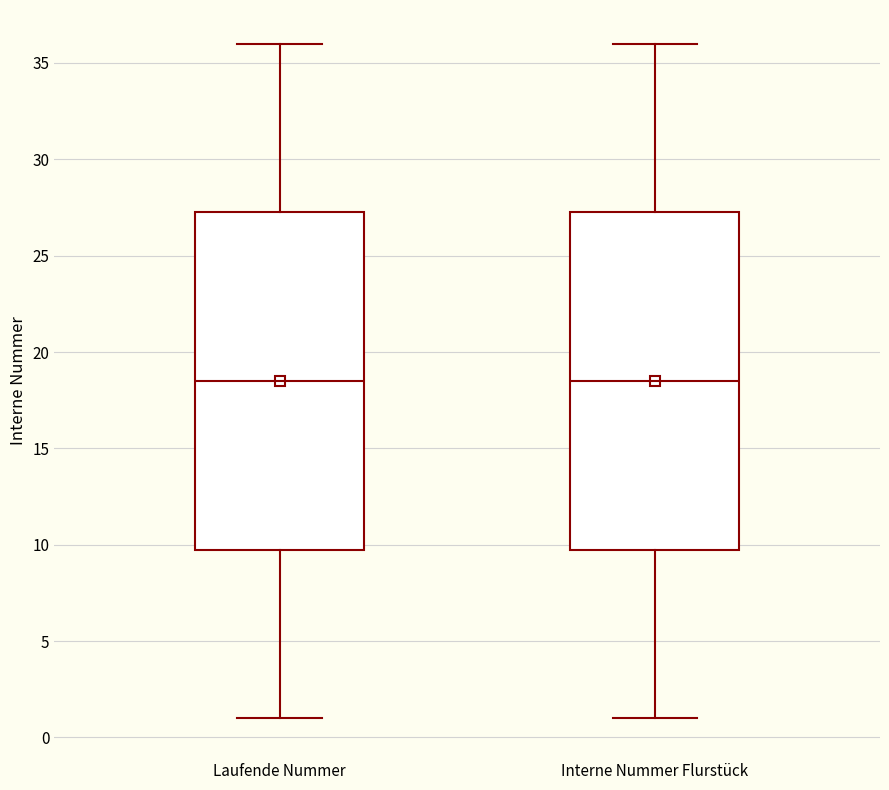

Where does the lower whisker of the box for Interne Nummer Flurstück end on the y-axis? The values are not printed on the chart, so give them approximately, as read against the axis.

1.0